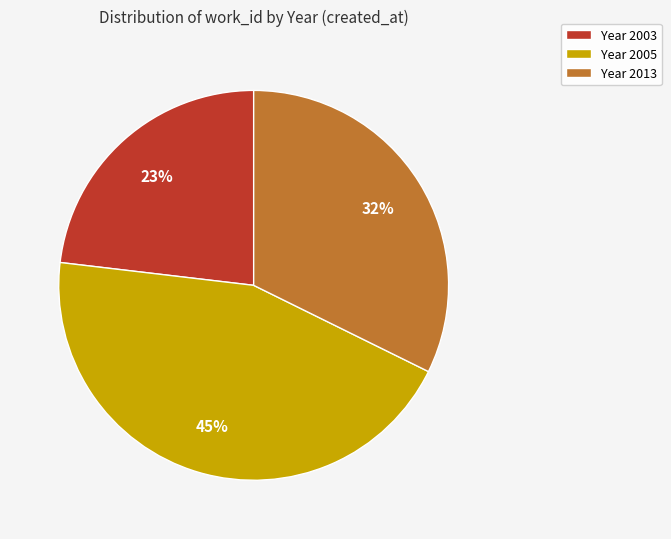

Does any single category account for the majority?

No